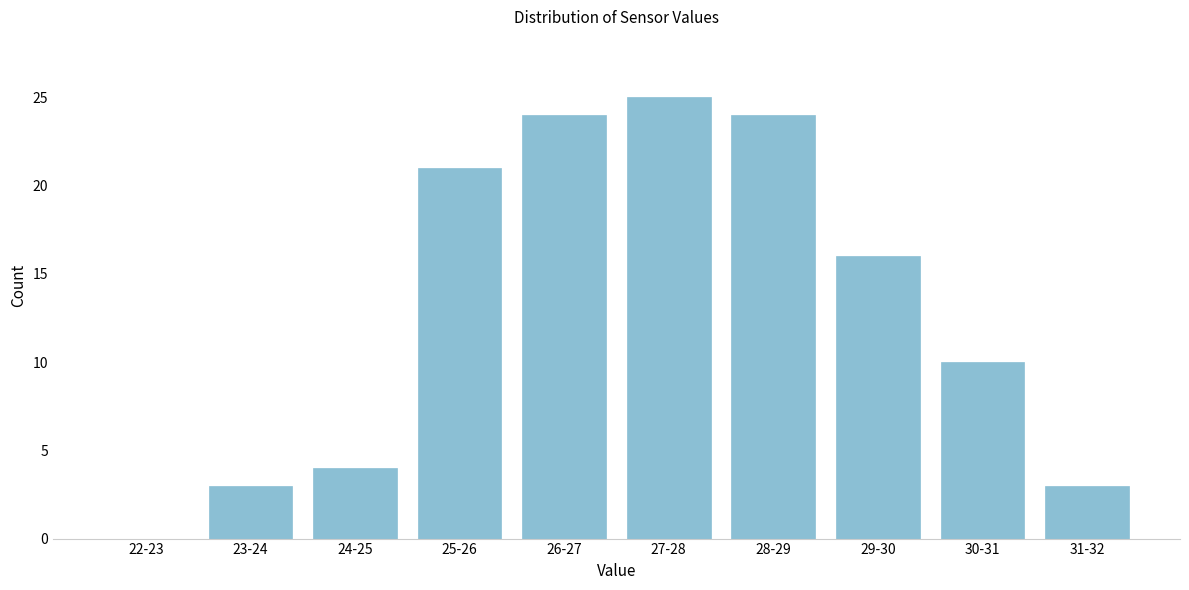

Reading right to left, transcribe all the data shown in this chart.

31-32=3	30-31=10	29-30=16	28-29=24	27-28=25	26-27=24	25-26=21	24-25=4	23-24=3	22-23=0